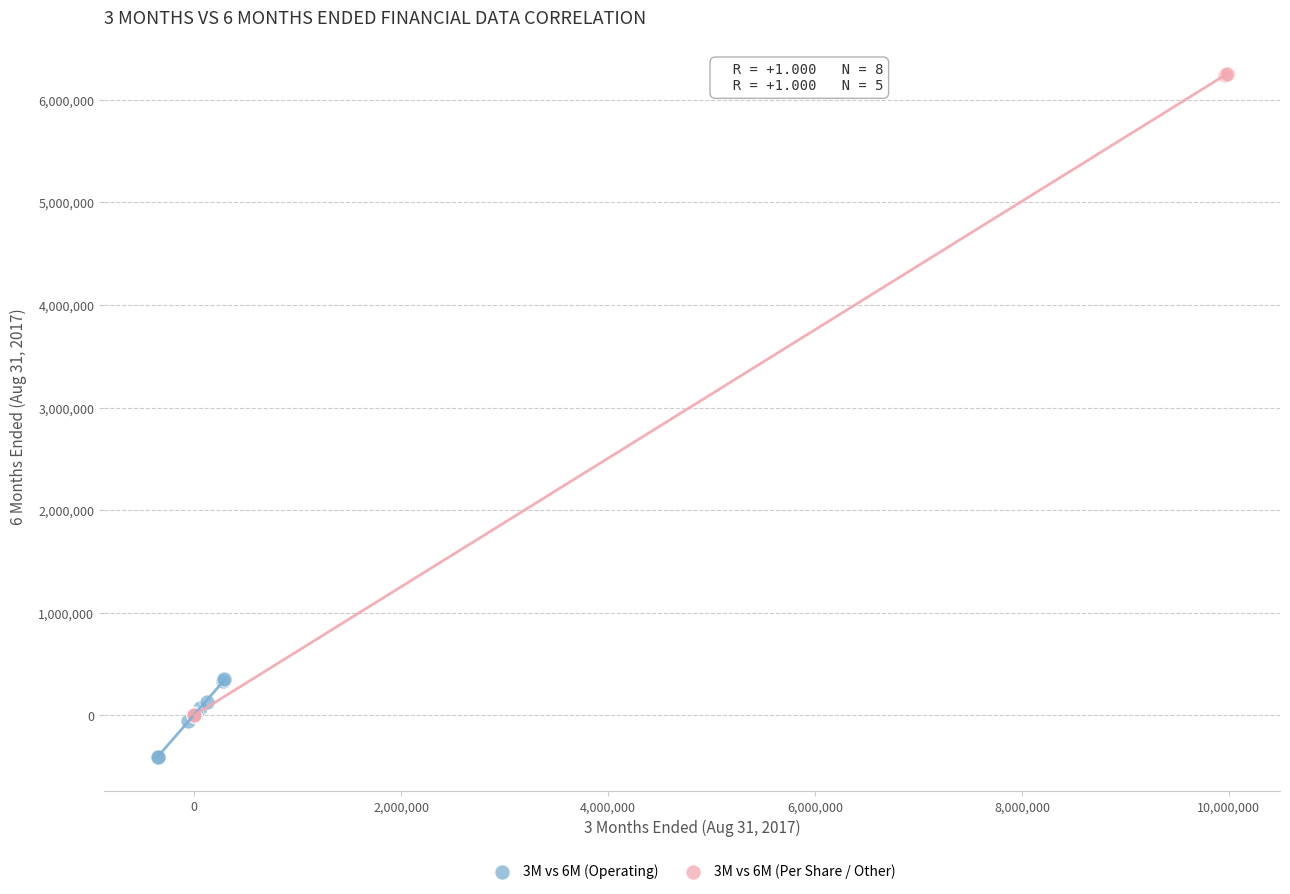

Which series contains the lowest Y value?

3M vs 6M (Operating)